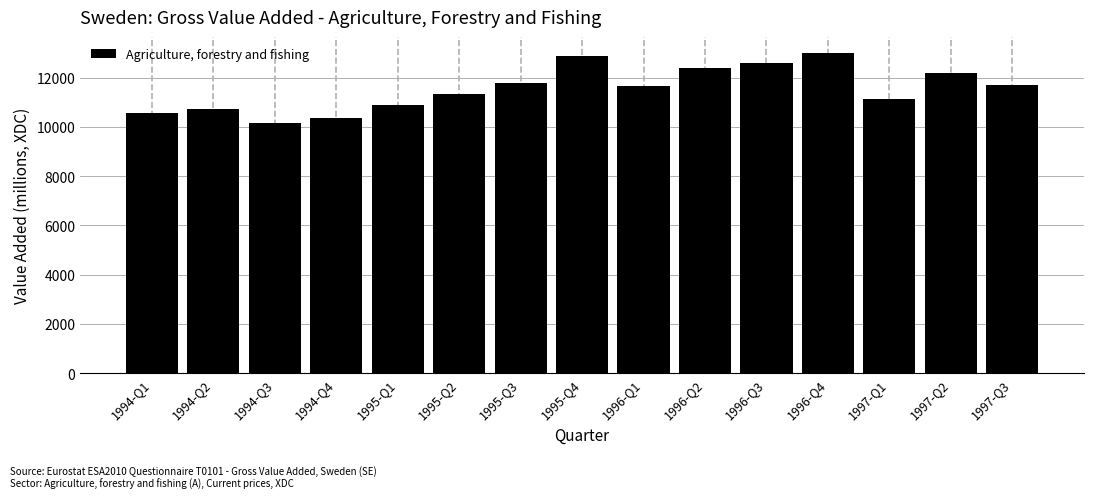

What is the approximate value at 1996-Q4, to the nearest 10?

13000